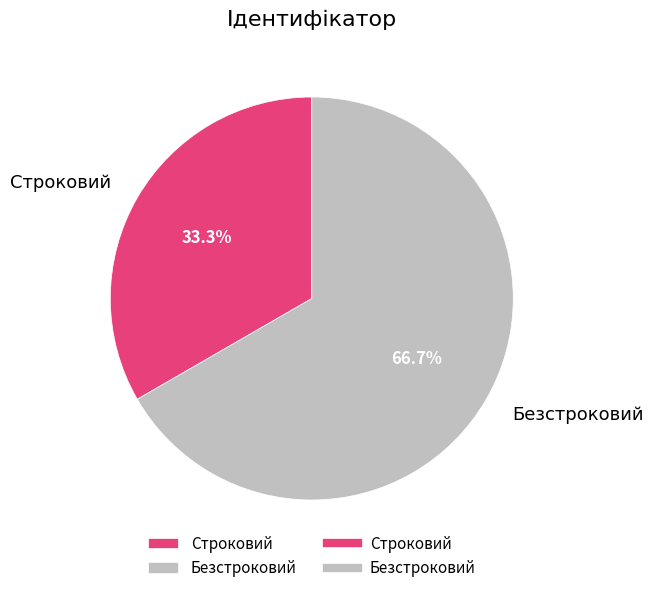

Is Строковий the majority of the pie?

No